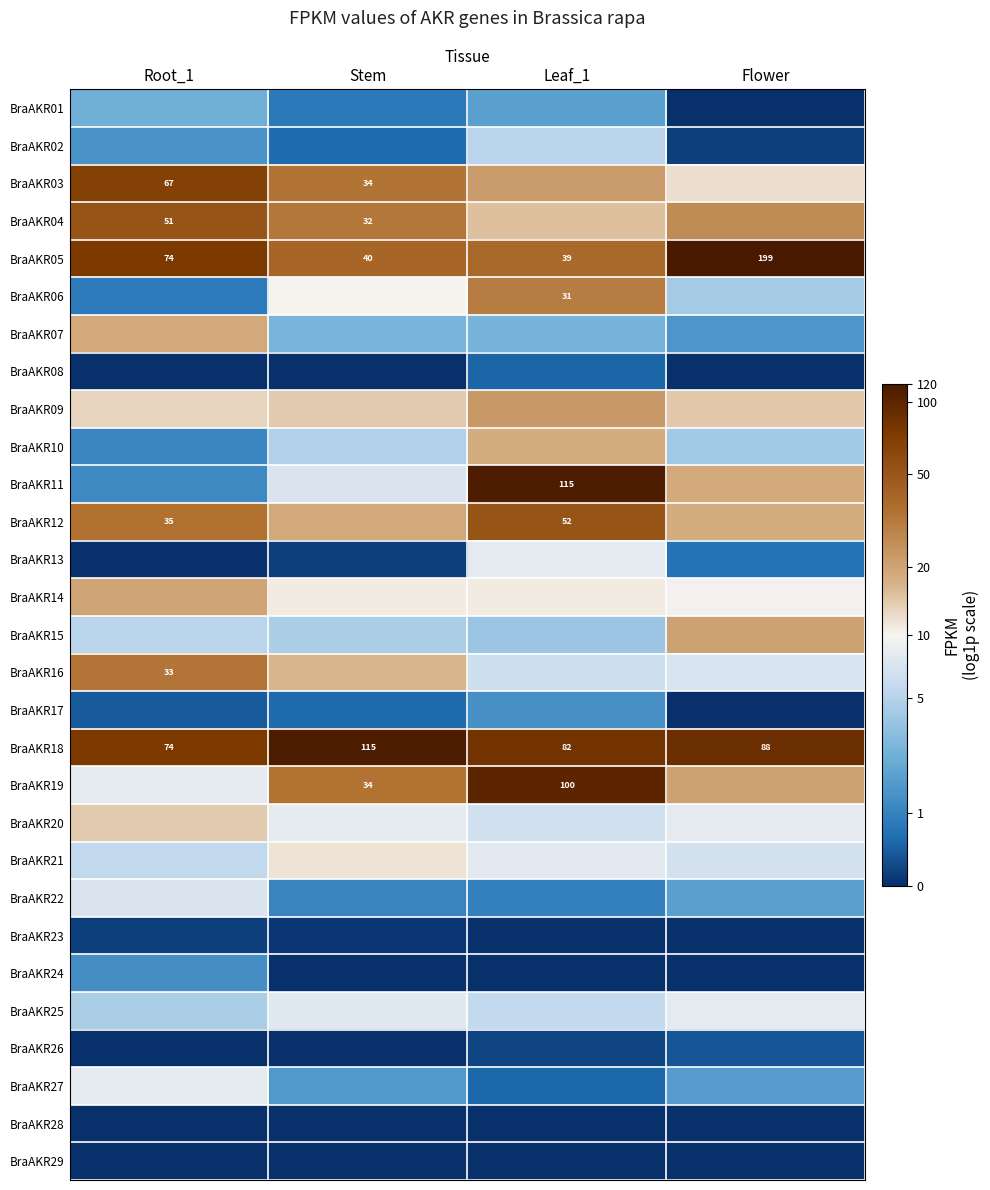

At Stem, list the series in order from largest to smallest.

BraAKR18, BraAKR05, BraAKR19, BraAKR03, BraAKR04, BraAKR12, BraAKR16, BraAKR09, BraAKR21, BraAKR14, BraAKR06, BraAKR20, BraAKR25, BraAKR11, BraAKR10, BraAKR15, BraAKR07, BraAKR27, BraAKR22, BraAKR01, BraAKR02, BraAKR17, BraAKR13, BraAKR23, BraAKR08, BraAKR24, BraAKR26, BraAKR28, BraAKR29